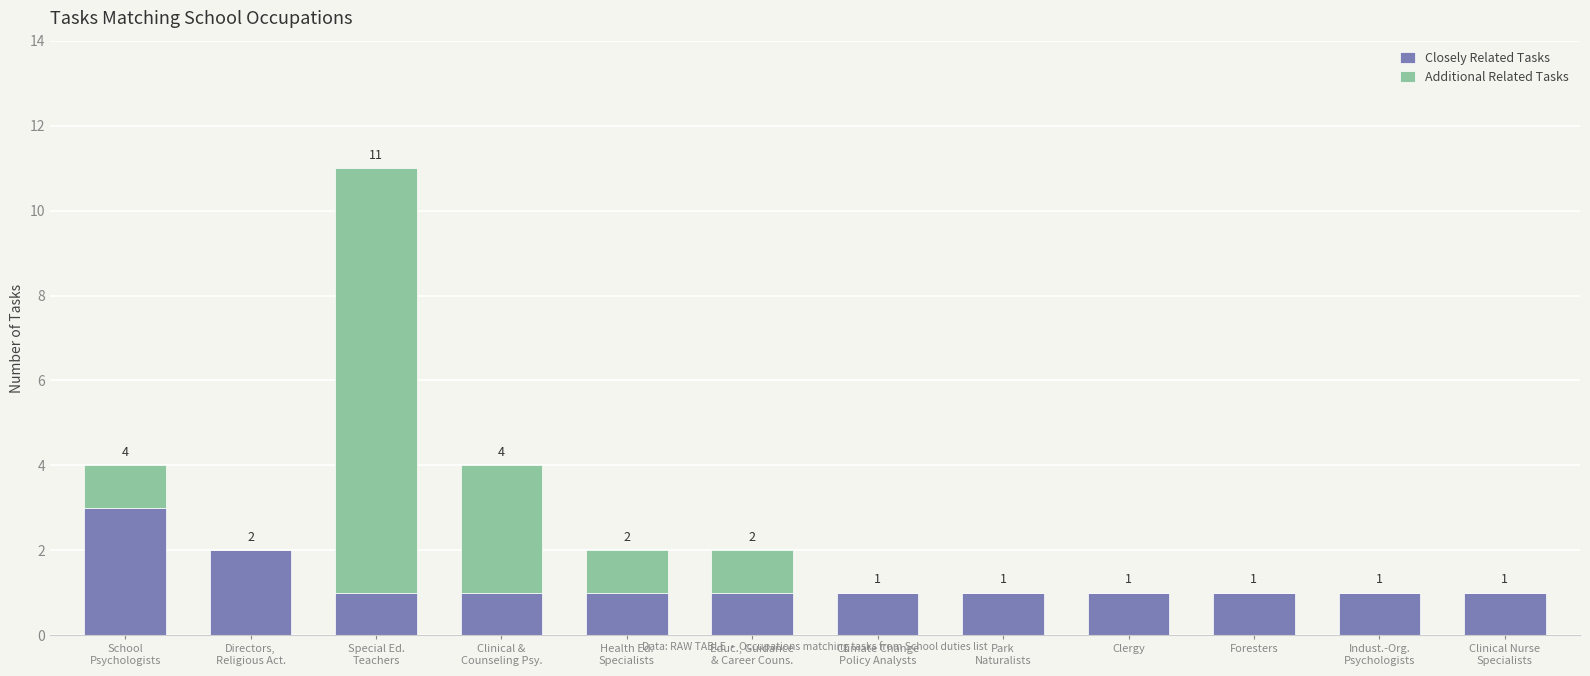

How many Closely Related Tasks values are between 1 and 2?

11